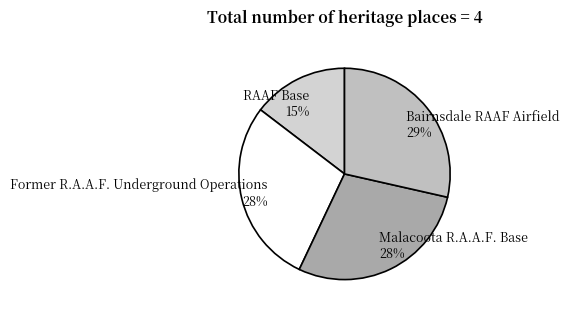

Combined, do Malacoota R.A.A.F. Base and RAAF Base account for over 50%?

No